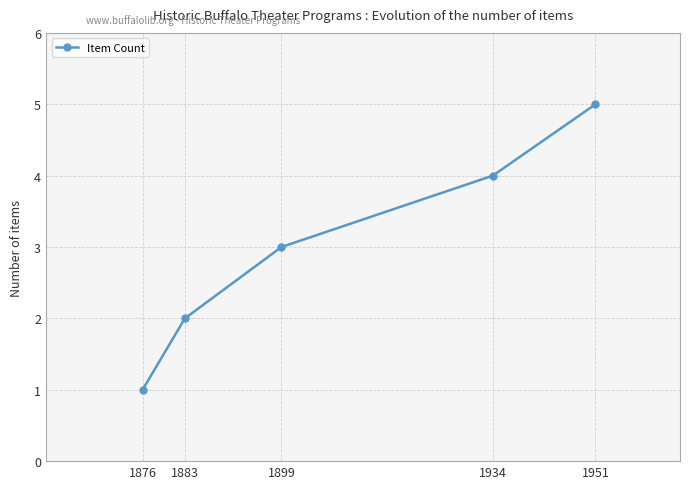

What is the value of the 3rd point from the left?

3